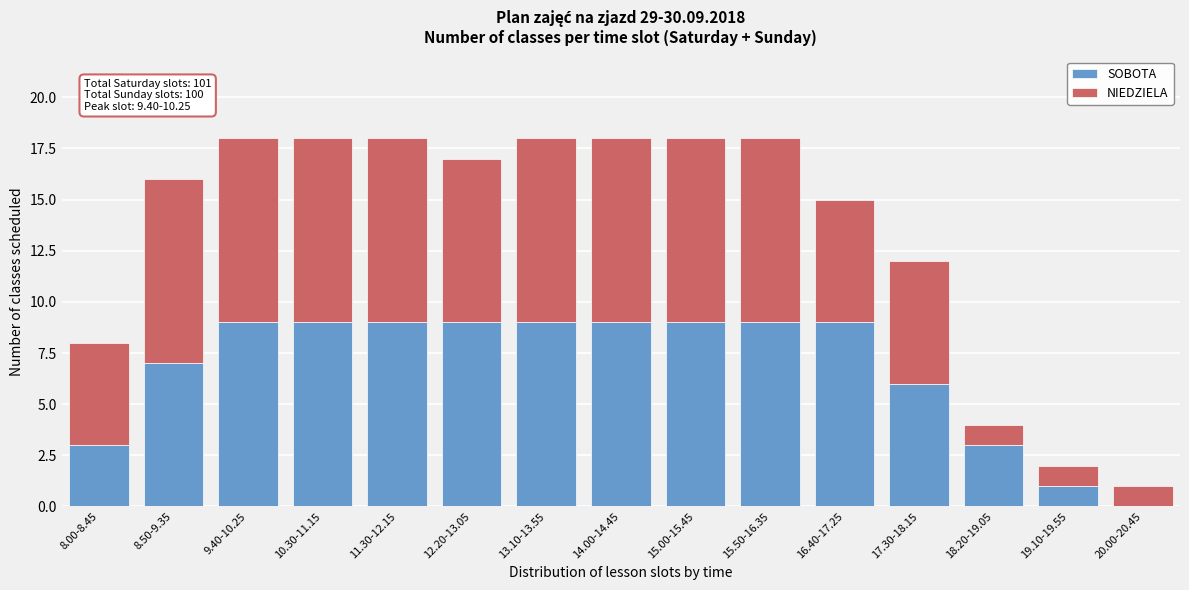

Reading right to left, transcribe the values for SOBOTA.

20.00-20.45=0	19.10-19.55=1	18.20-19.05=3	17.30-18.15=6	16.40-17.25=9	15.50-16.35=9	15.00-15.45=9	14.00-14.45=9	13.10-13.55=9	12.20-13.05=9	11.30-12.15=9	10.30-11.15=9	9.40-10.25=9	8.50-9.35=7	8.00-8.45=3